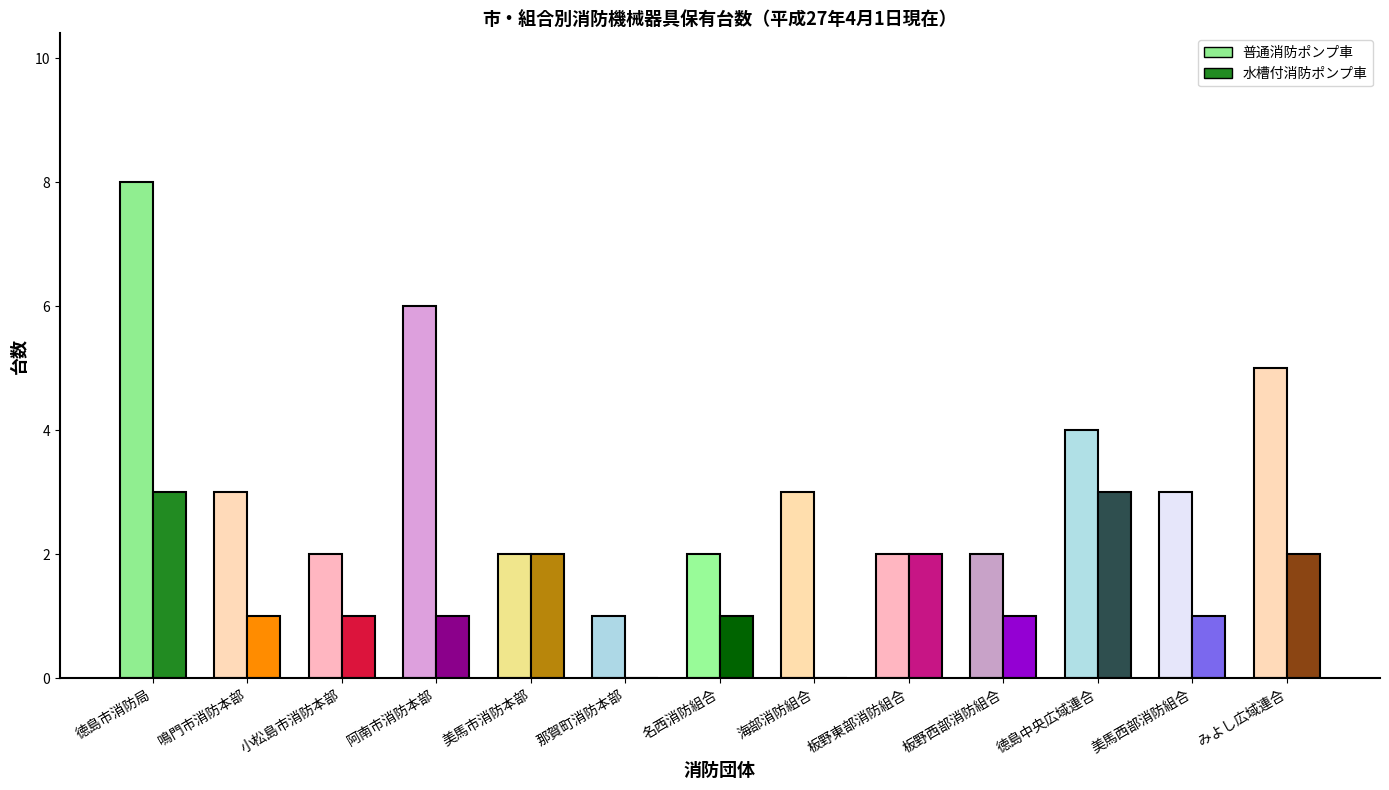

Which series has the largest total across all categories?

普通消防ポンプ車